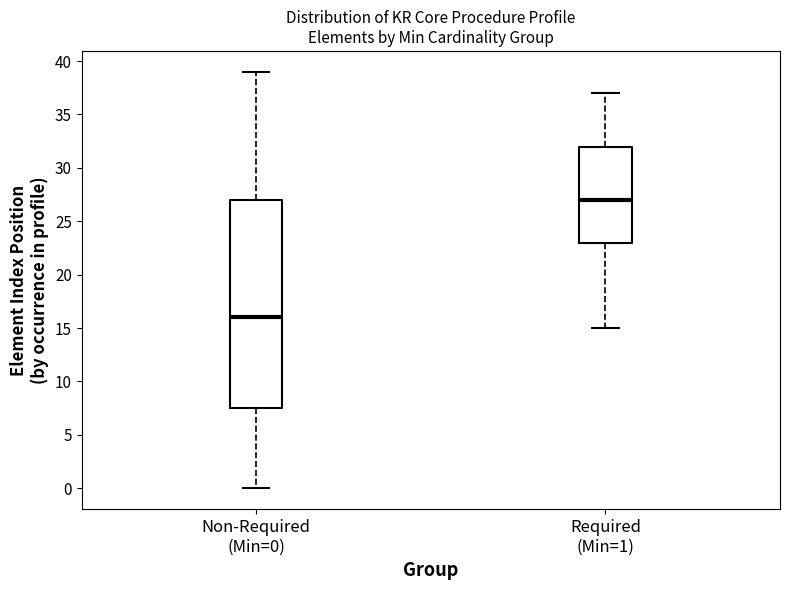

Reading left to right, read every box against the y-axis: the position of its median line, the range the box covers, and the ends of its whiskers. The values are not printed on the chart, so give them approximately, as read against the axis.

Non-Required (Min=0): median 16.0, box 7.5 to 27.0, whiskers 0.0 to 39.0
Required (Min=1): median 27.0, box 23.0 to 32.0, whiskers 15.0 to 37.0